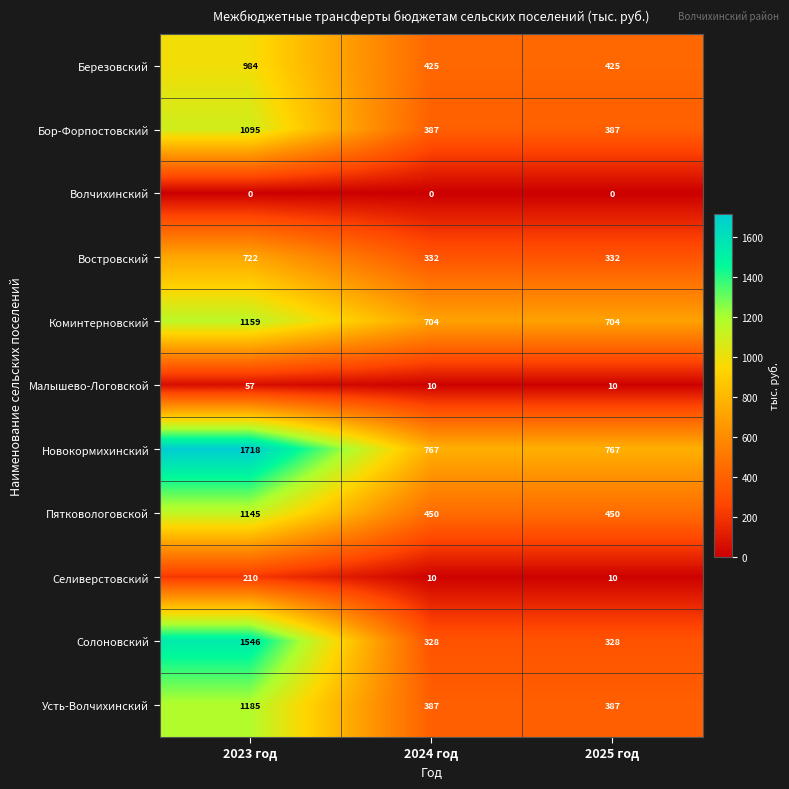

List the series in order of their peak value, highest first.

Новокормихинский, Солоновский, Усть-Волчихинский, Коминтерновский, Пятковологовской, Бор-Форпостовский, Березовский, Востровский, Селиверстовский, Малышево-Логовской, Волчихинский